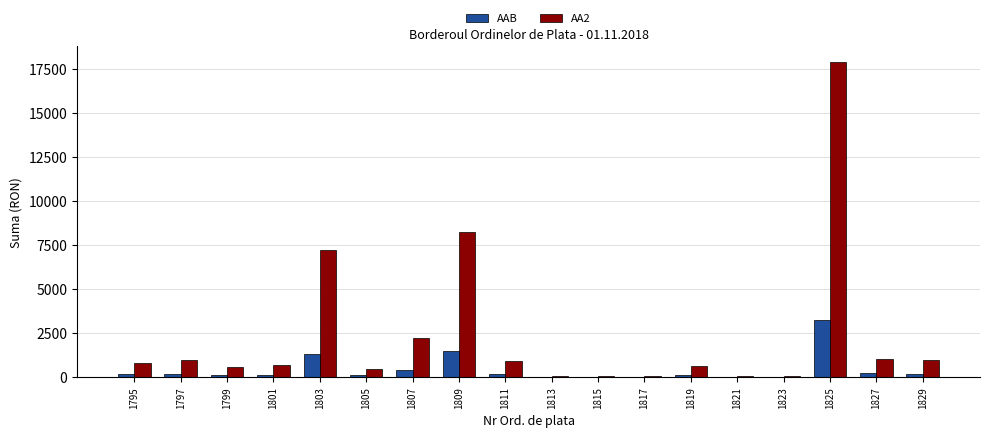

At which category is the sum across all series the highest?

1825